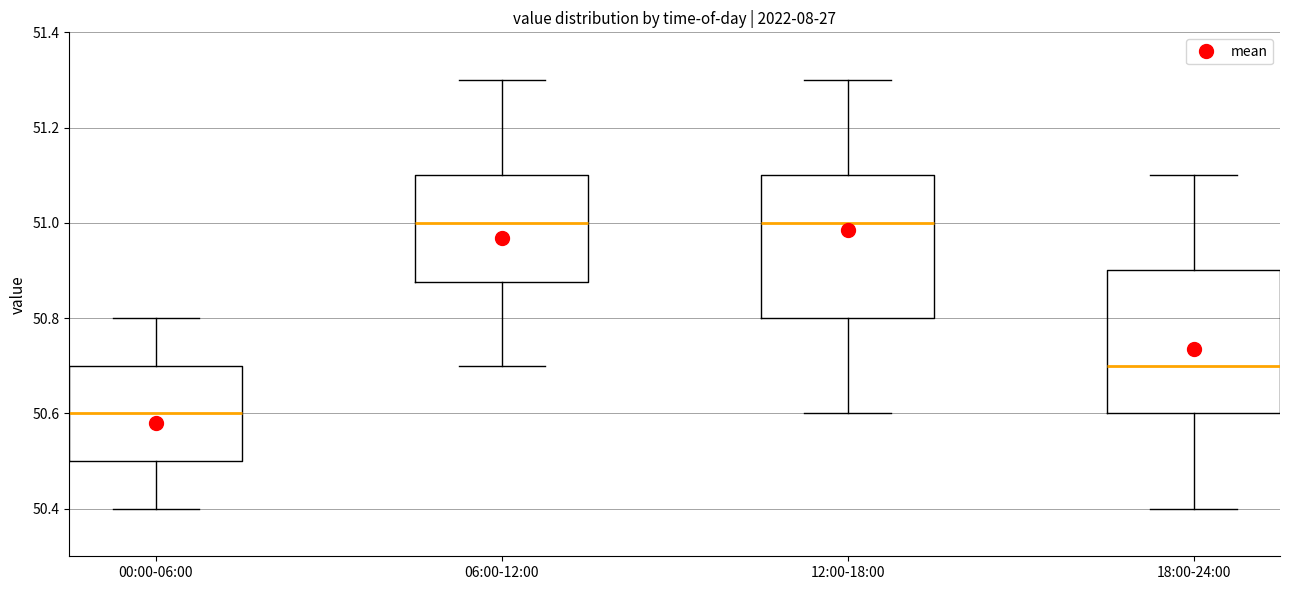

Reading left to right, transcribe this box plot: for each box, give where its median line is, the range the box spans, and where its two whiskers end, as read against the y-axis. The values are not printed on the chart, so give them approximately, as read against the axis.

00:00-06:00: median 50.60, box 50.50 to 50.70, whiskers 50.40 to 50.80
06:00-12:00: median 51.00, box 50.88 to 51.10, whiskers 50.70 to 51.30
12:00-18:00: median 51.00, box 50.80 to 51.10, whiskers 50.60 to 51.30
18:00-24:00: median 50.70, box 50.60 to 50.90, whiskers 50.40 to 51.10